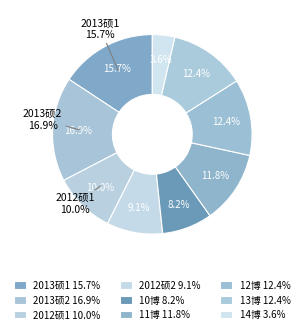

Does 2012硕2 account for over 50% of the chart?

No